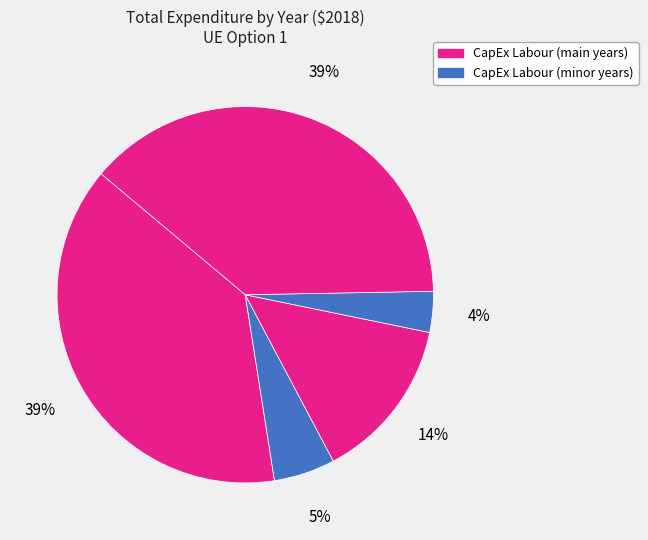

To the nearest percent, what is the average slice percentage?

20%